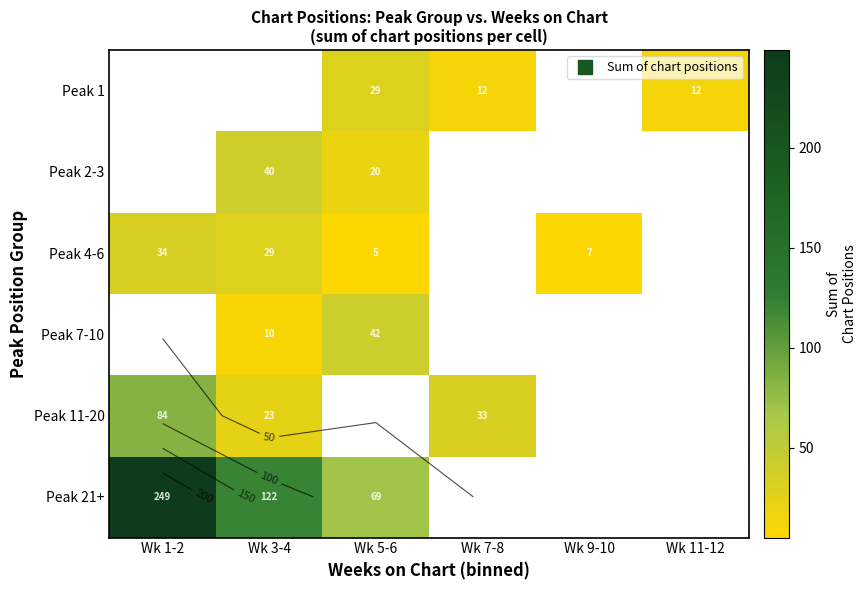

True or false: Peak 11-20 has a value of 33.0 at Wk 7-8.

True